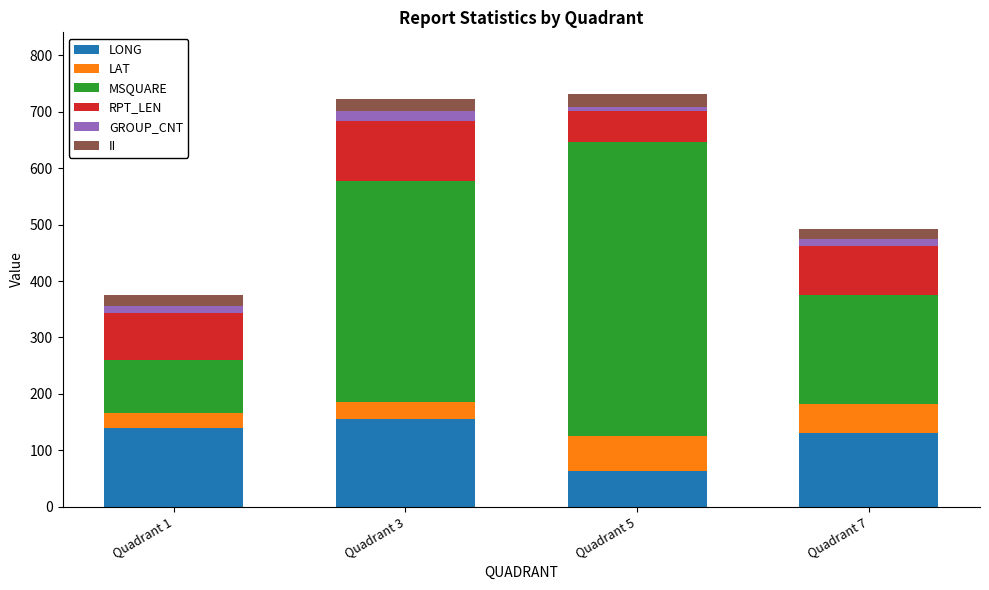

The value of LONG at Quadrant 1 is 95.4. True or false?

False